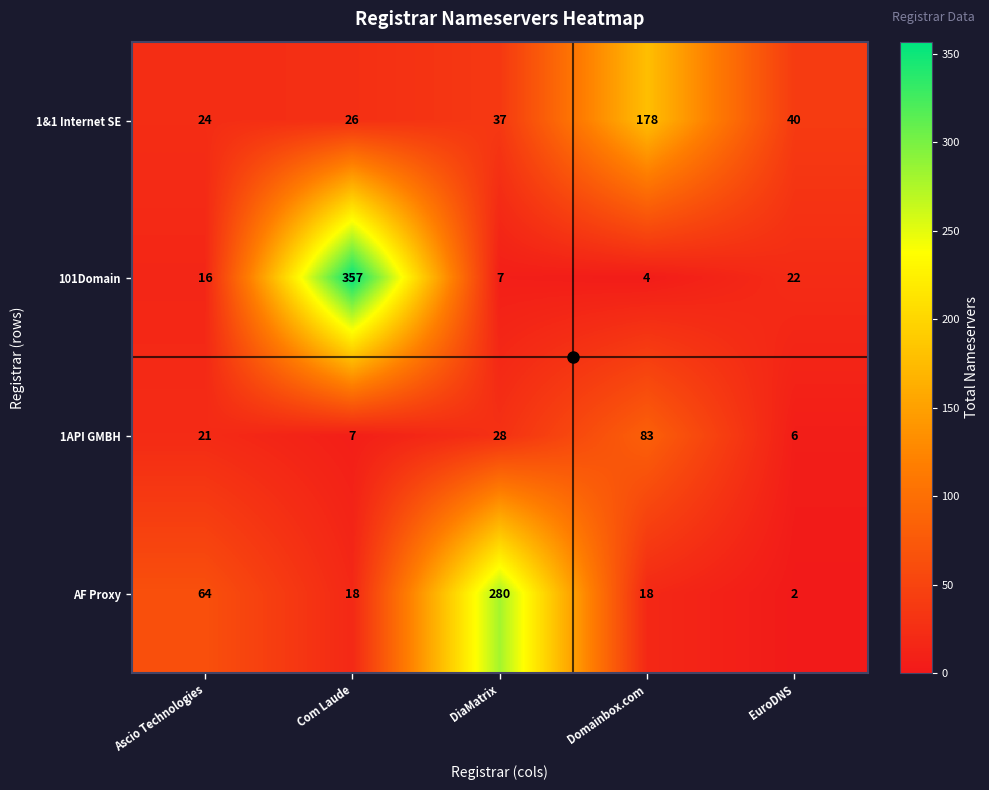

Which series has the widest spread of values?

101Domain